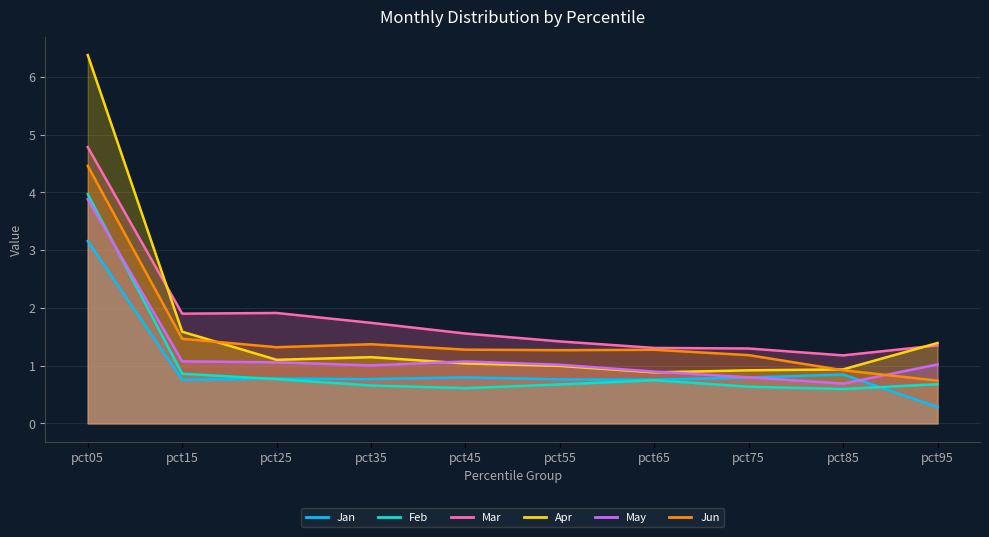

What is the difference between the second highest and minimum values in the Jan series?

0.6